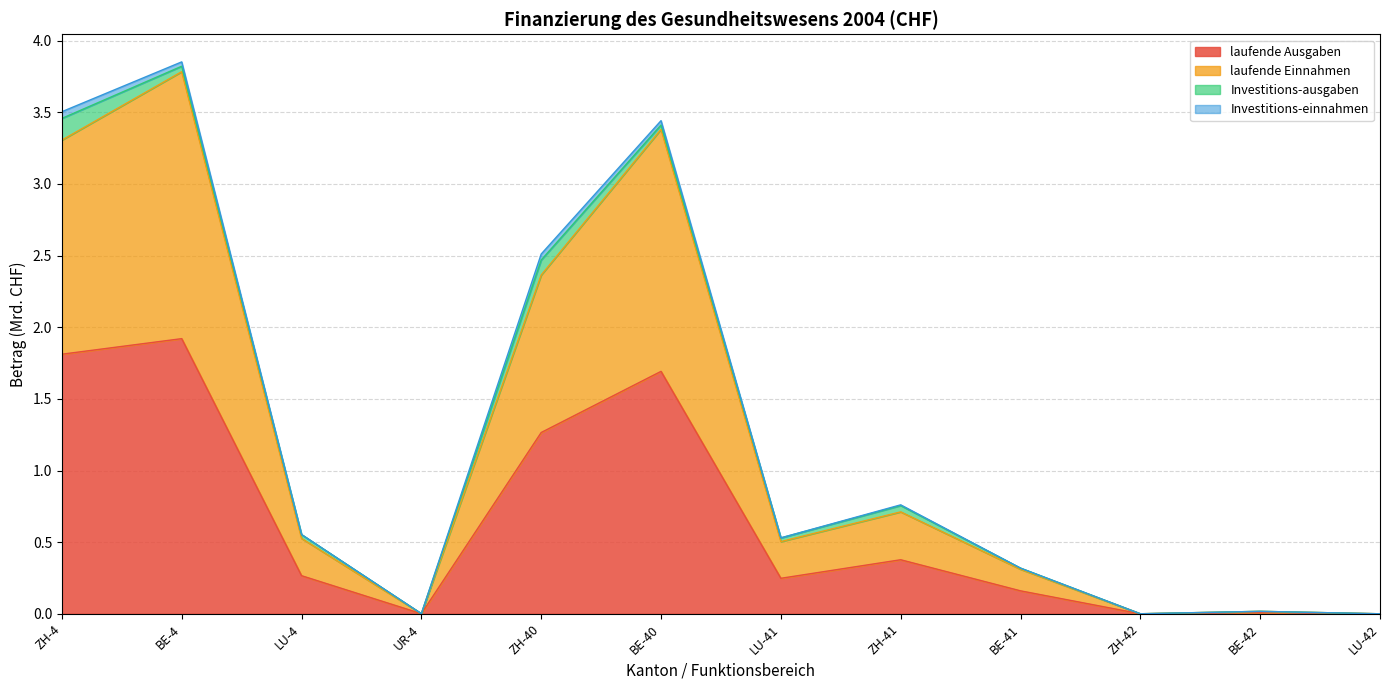

What is the average value of the laufende Einnahmen series?

1.2